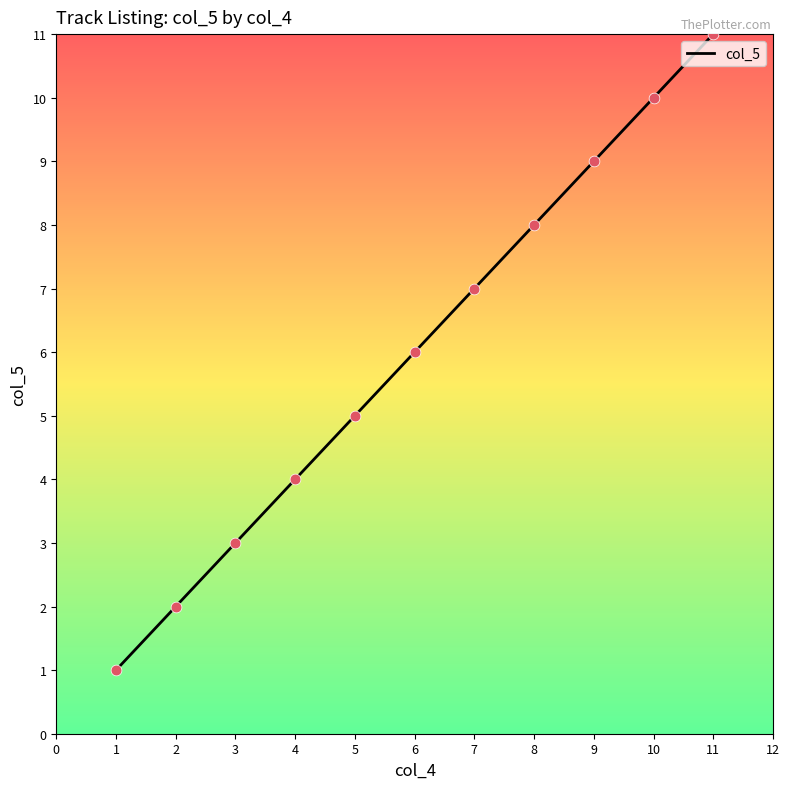

What is the change in value from 1 to 5?

+4